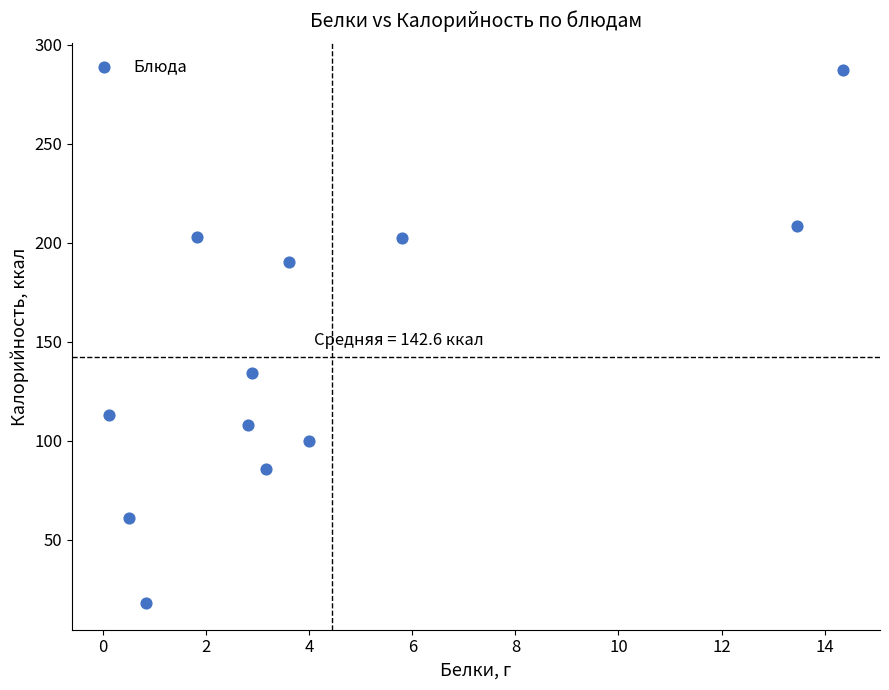

What is the average X value?

4.4